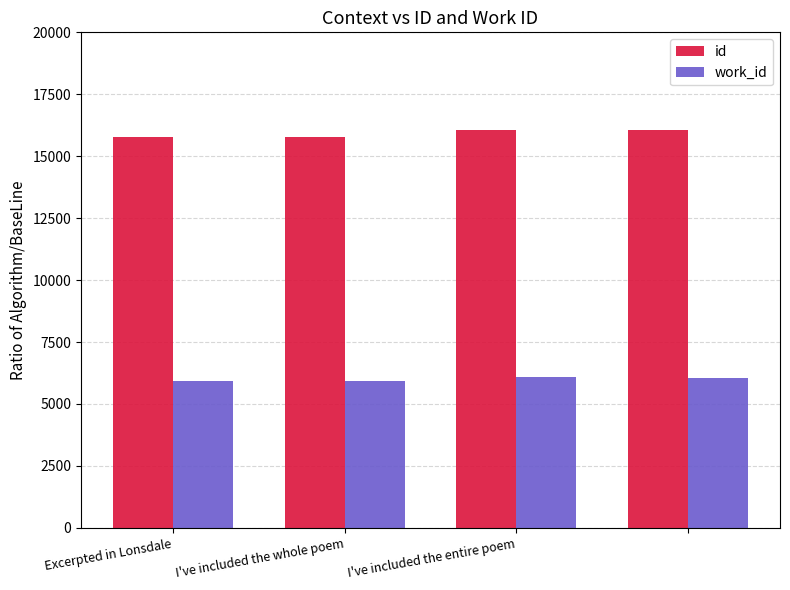

What is the sum of all work_id values?

23999